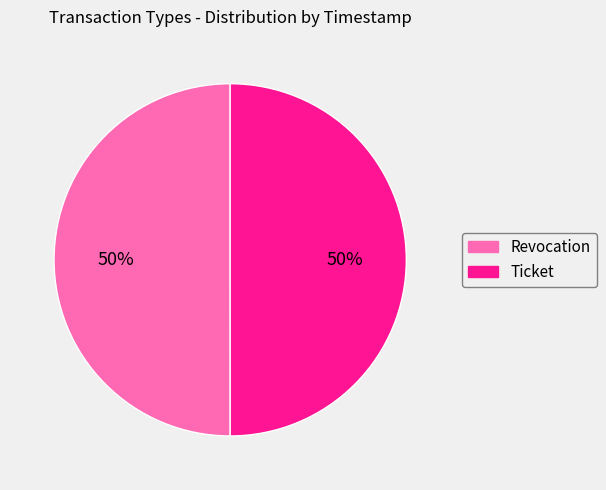

Count the number of slices in the pie.

2